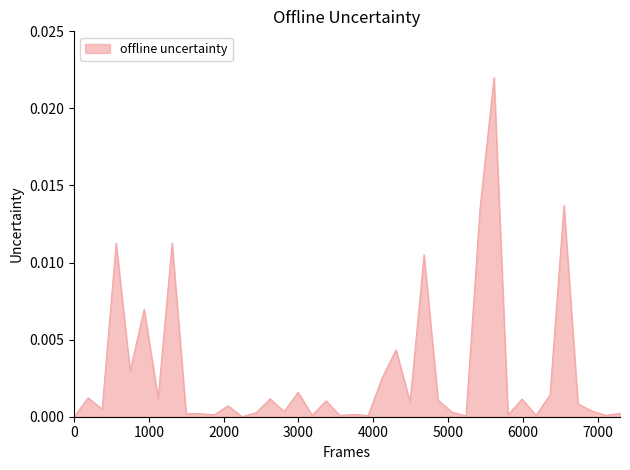

How many lines are shown in the chart?

1